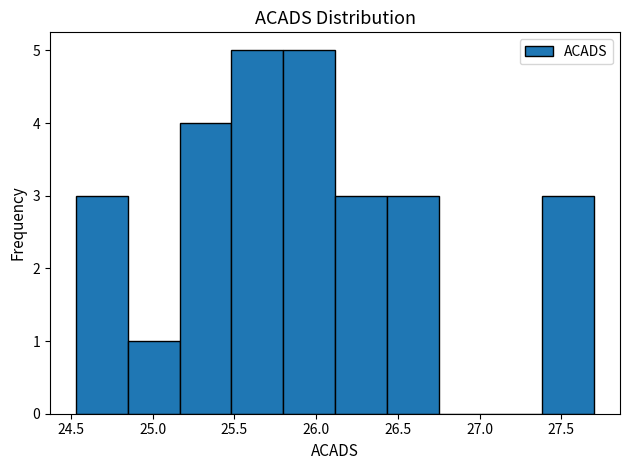

How tall is the bar that spans 25.80 to 26.10 on the x-axis? Neither the bar edges nor the heights are printed on the chart, so give them approximately, as read against the axes.

5